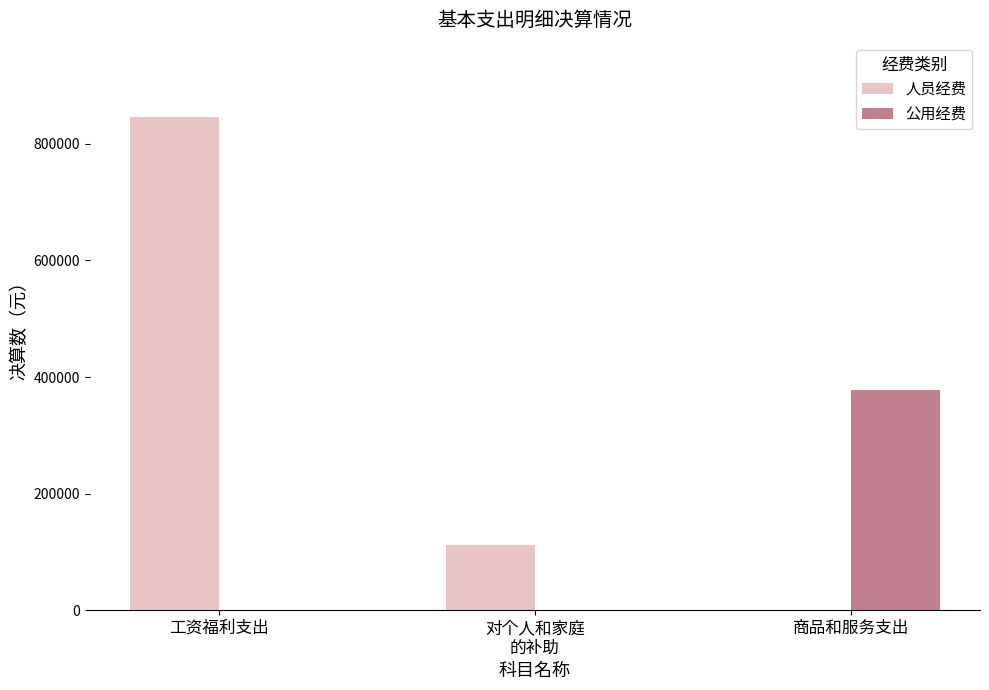

Is it true that 人员经费 equals 846676.7 at 工资福利支出?

True